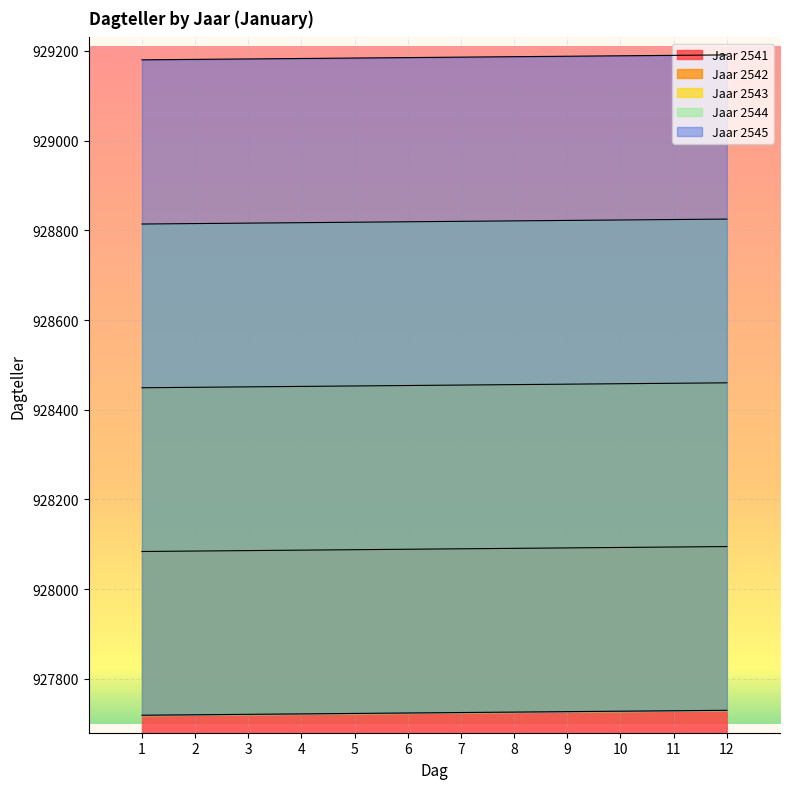

True or false: Jaar 2541 and Jaar 2544 cross at least once.

False